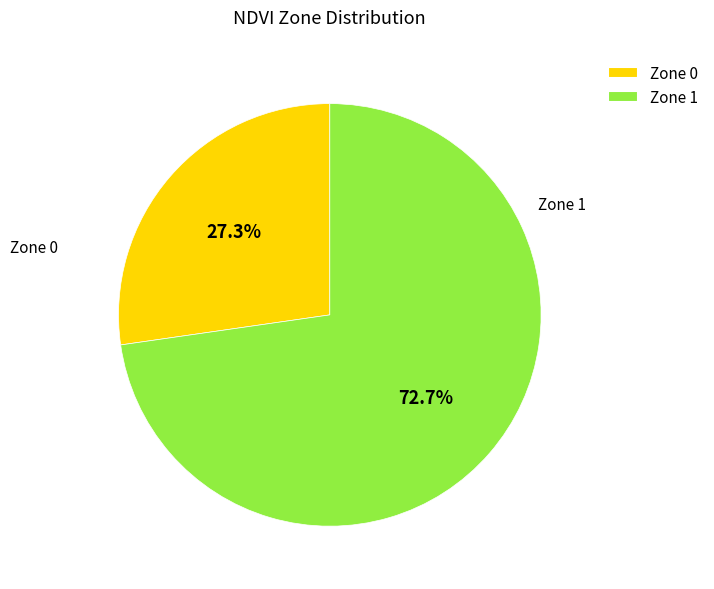

Is it true that Zone 0 is 33% of the pie?

False